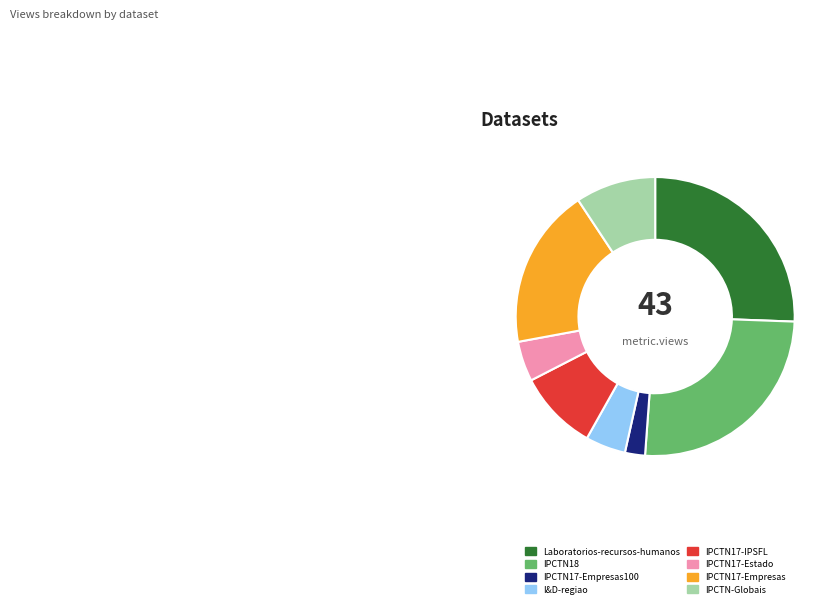

Which category has the smallest portion of the pie?

IPCTN17-Empresas100